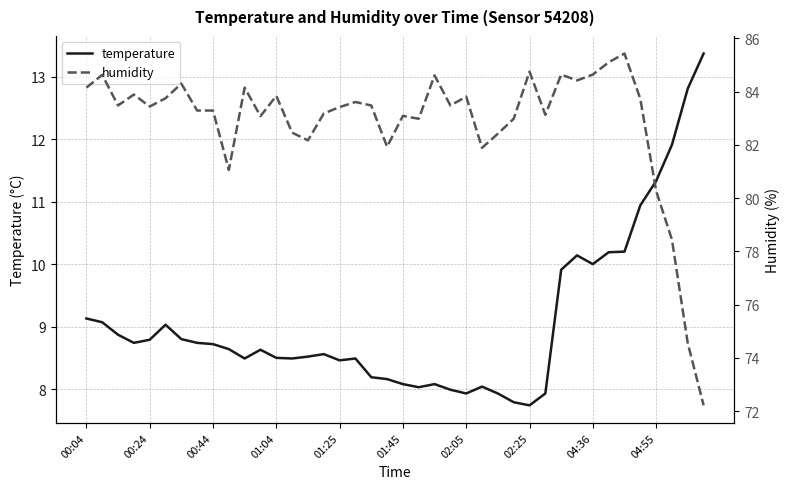

What is the highest value of the temperature series?

13.4